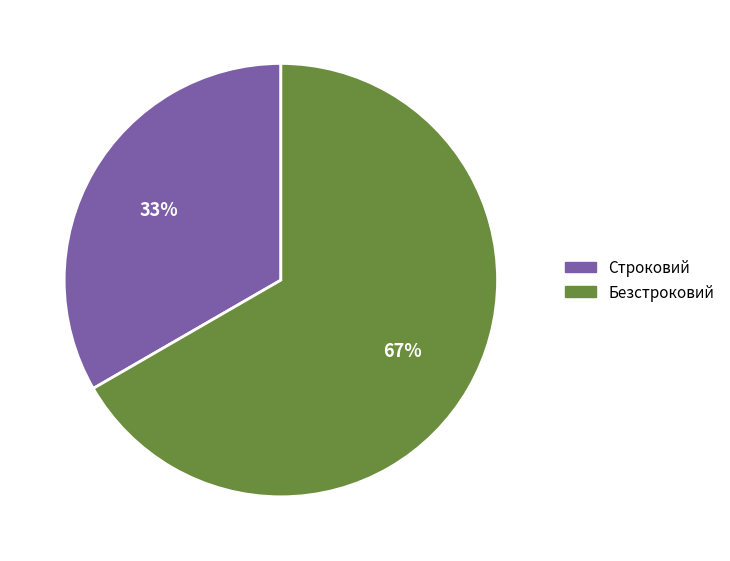

What percentage is the Строковий slice, to the nearest percent?

33%